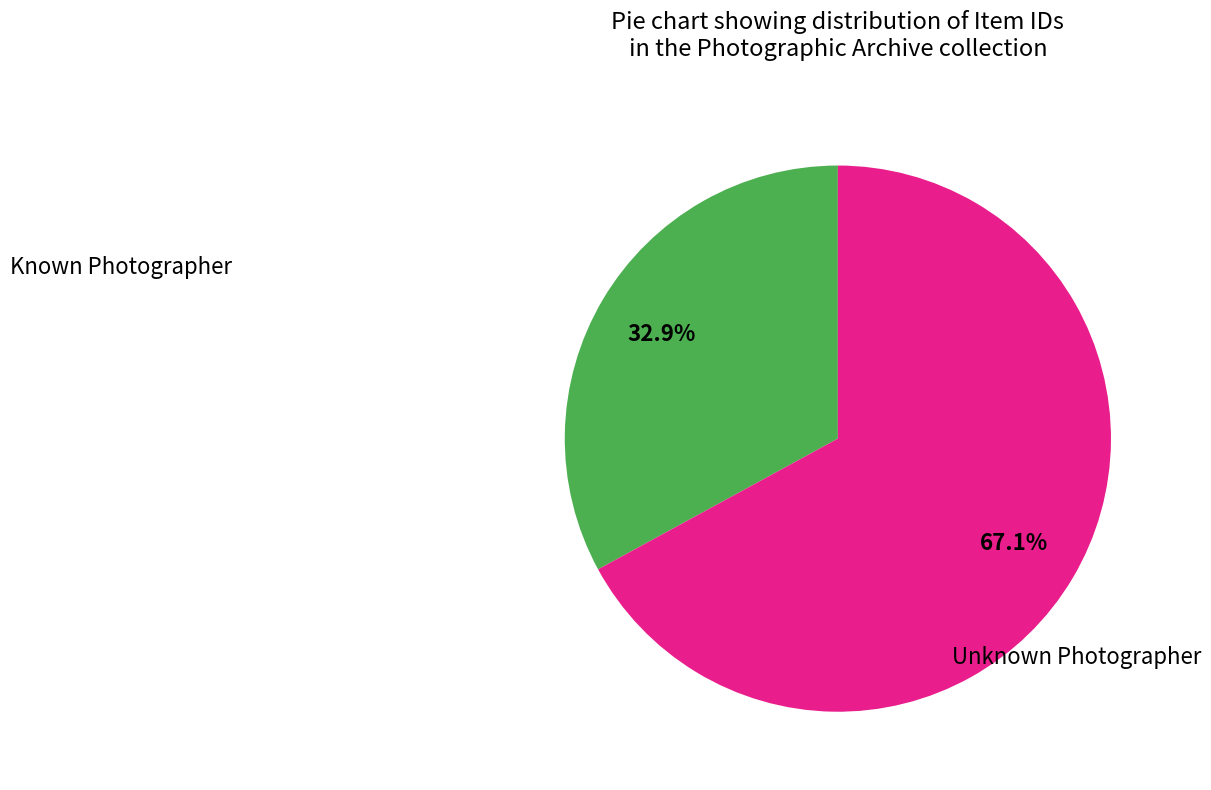

Is there a majority slice in this chart?

Yes